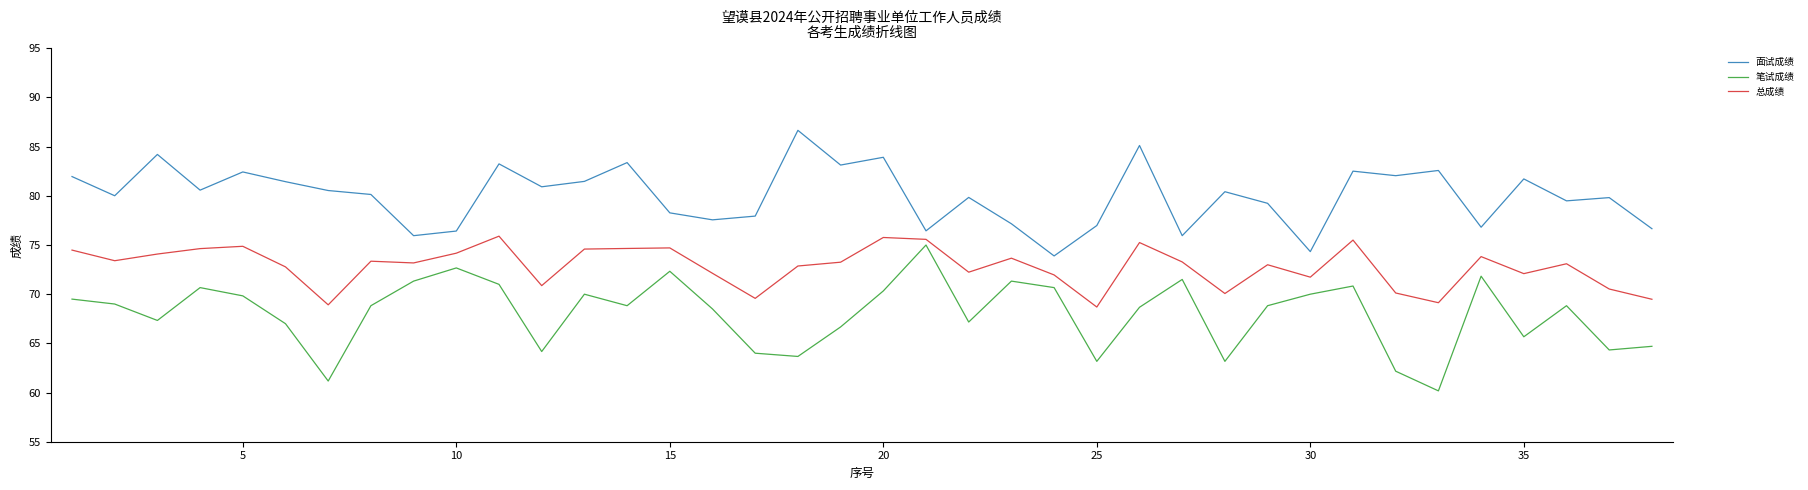

True or false: 总成绩 and 面试成绩 cross at least once.

False